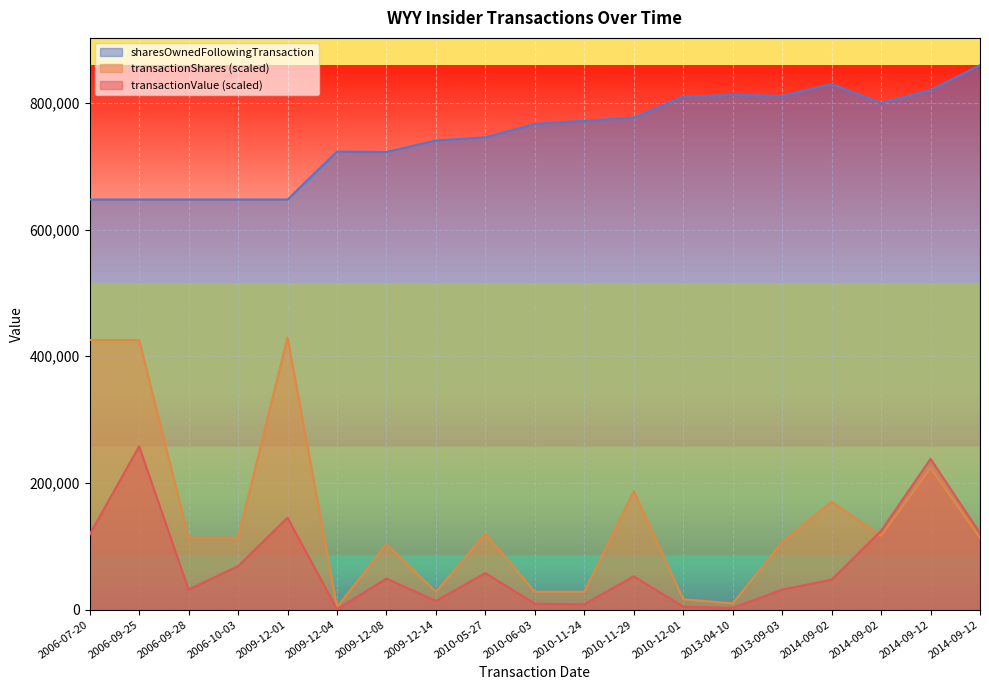

Reading left to right, extract all data points from this chart.

transactionValue: 2006-07-20=118782.6	2006-09-25=257883.3	2006-09-28=31675.4	2006-10-03=68768.9	2009-12-01=145173.2	2009-12-04=850.2	2009-12-08=49134.3	2009-12-14=13753.8	2010-05-27=57776.3	2010-06-03=9377.6	2010-11-24=8556.5	2010-11-29=52747.8	2010-12-01=4713.8	2013-04-10=2844.5	2013-09-03=31602.4	2014-09-02=47513.0	2014-09-02=124492.5	2014-09-12=238148.7	2014-09-12=120866.5
transactionShares: 2006-07-20=425713.0	2006-09-25=425713.0	2006-09-28=113523.5	2006-10-03=113523.5	2009-12-01=429805.5	2009-12-04=4228.7	2009-12-08=103306.3	2009-12-14=28380.9	2010-05-27=119648.1	2010-06-03=28380.9	2010-11-24=28380.9	2010-11-29=187064.0	2010-12-01=16460.9	2013-04-10=9933.3	2013-09-03=106456.6	2014-09-02=170285.2	2014-09-02=116929.2	2014-09-12=223641.2	2014-09-12=113523.5
sharesOwnedFollowingTransaction: 2006-07-20=647495.0	2006-09-25=647495.0	2006-09-28=647495.0	2006-10-03=647495.0	2009-12-01=647495.0	2009-12-04=723216.0	2009-12-08=722471.0	2009-12-14=740671.0	2010-05-27=745671.0	2010-06-03=766750.0	2010-11-24=771750.0	2010-11-29=776750.0	2010-12-01=809706.0	2013-04-10=812606.0	2013-09-03=810856.0	2014-09-02=829611.0	2014-09-02=799611.0	2014-09-12=820211.0	2014-09-12=859611.0